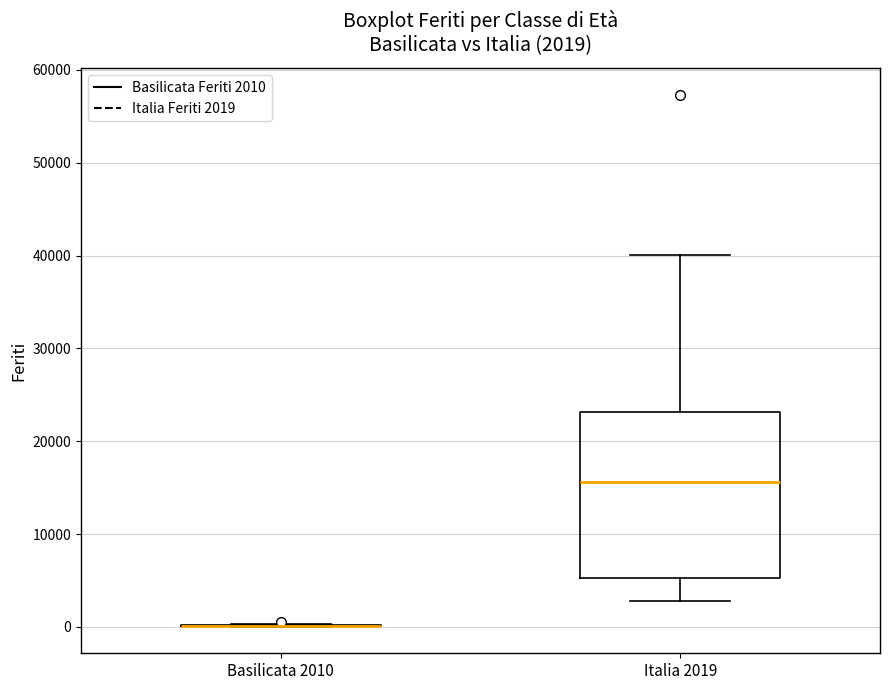

Which box is the tallest, from its lower edge to its upper edge?

Italia 2019